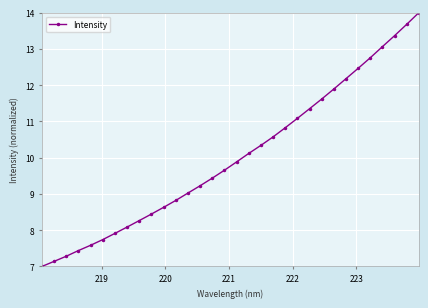

What is the difference between the maximum and minimum values?

7.0